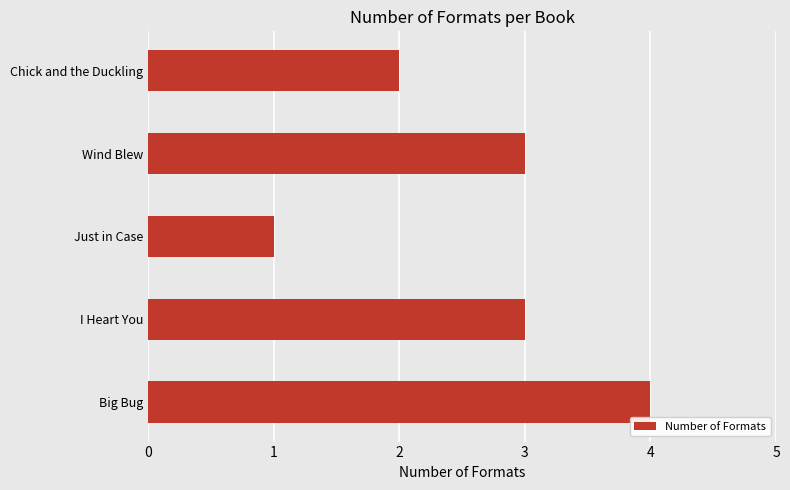

What is the greatest value displayed?

4